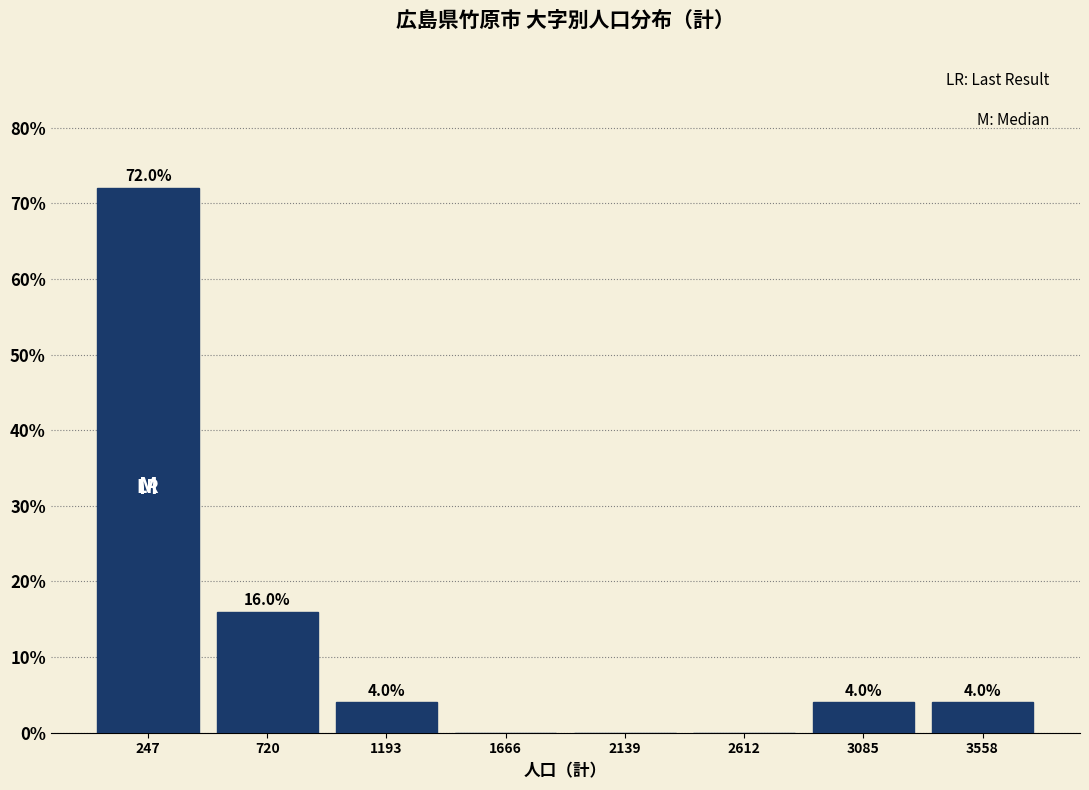

Over which range of the x-axis is the bar tallest?

0 to 500